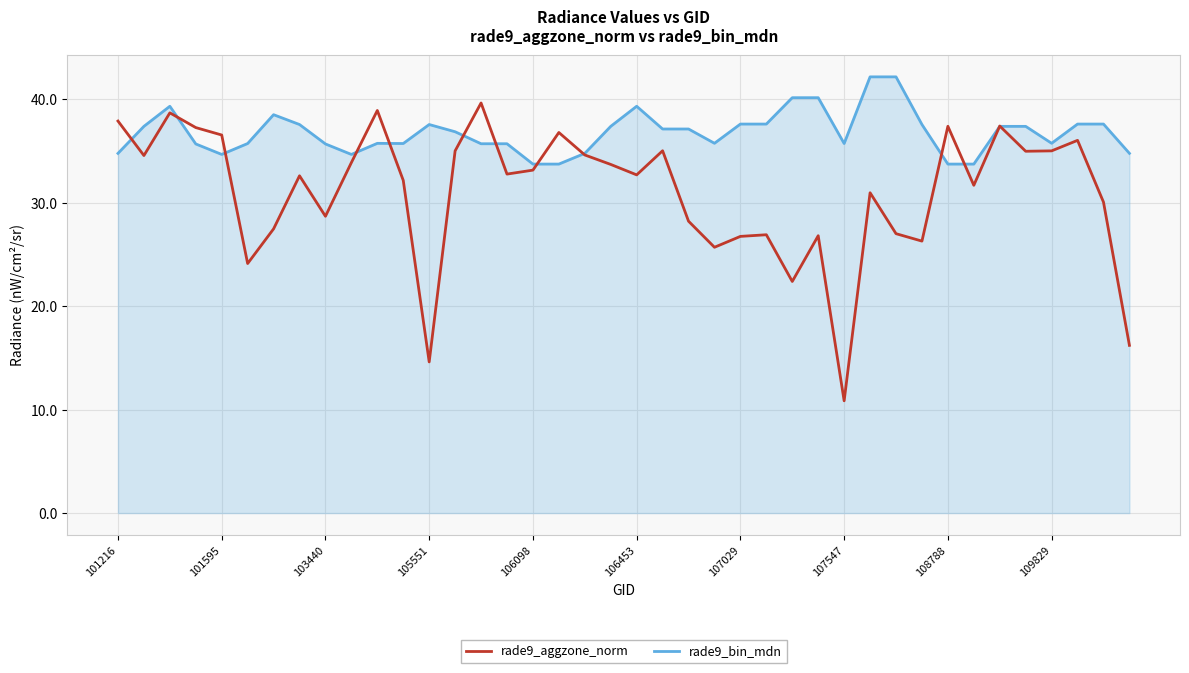

List the series in order of their peak value, lowest first.

rade9_aggzone_norm, rade9_bin_mdn